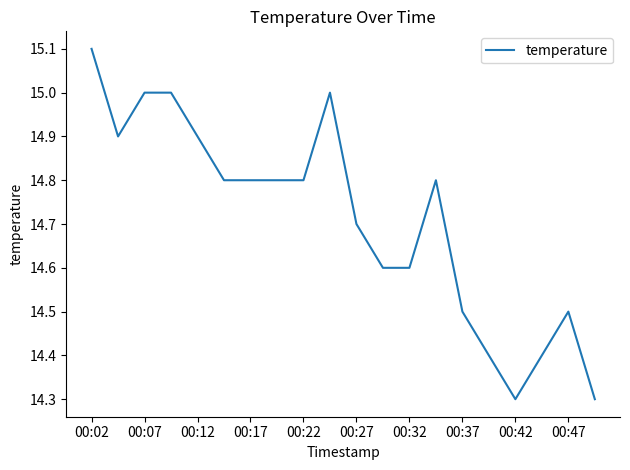

What is the maximum value shown in the chart?

15.1